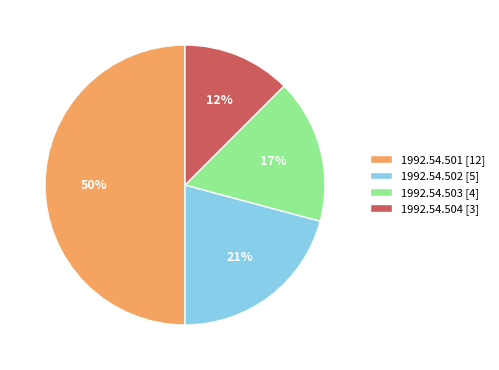

What percentage is the 1992.54.501 slice, to the nearest percent?

50%